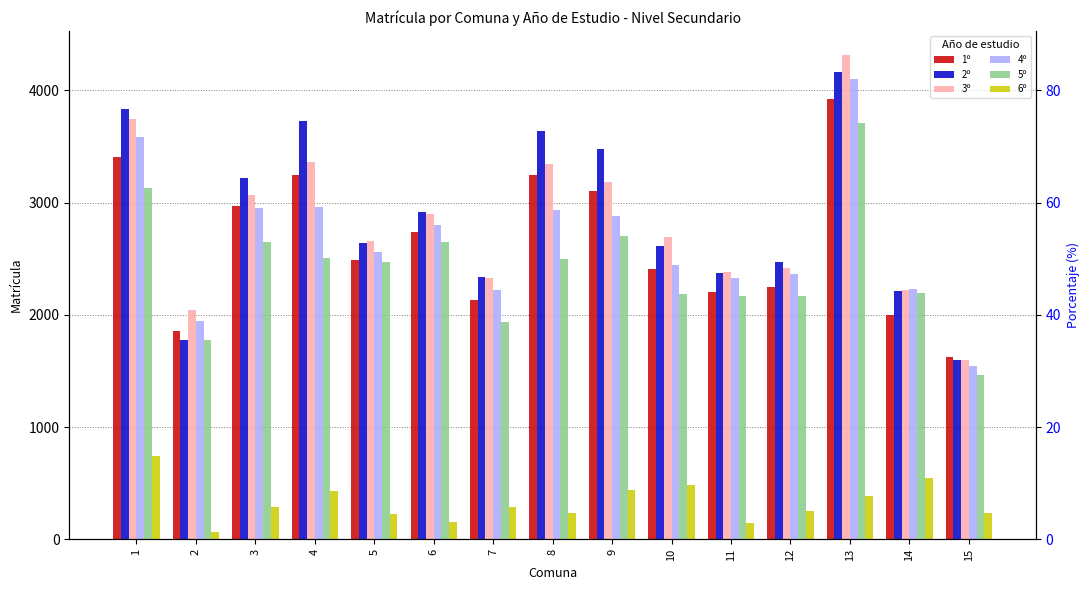

Which series has the largest total across all categories?

2º